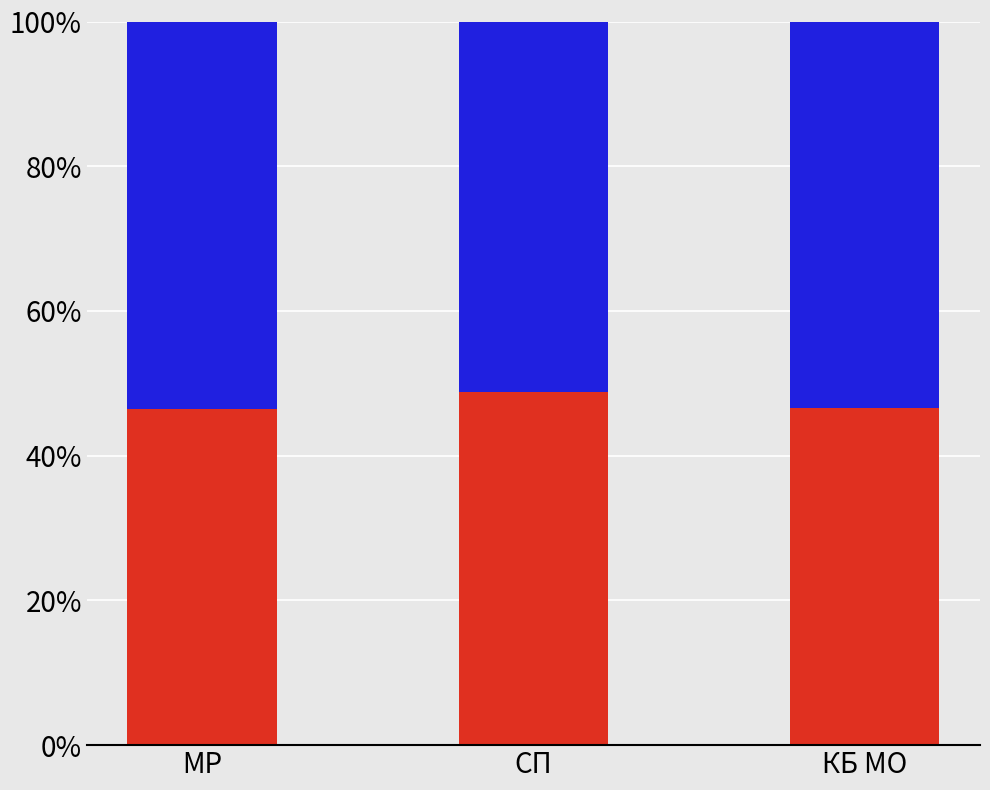

What is the total value across all series at КБ МО?

100.0